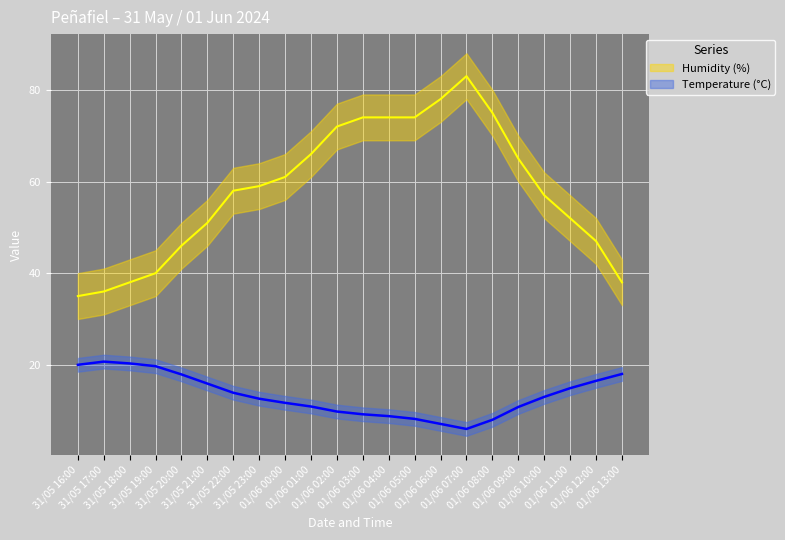

Which series has the largest range (max minus min)?

Humidity (%)